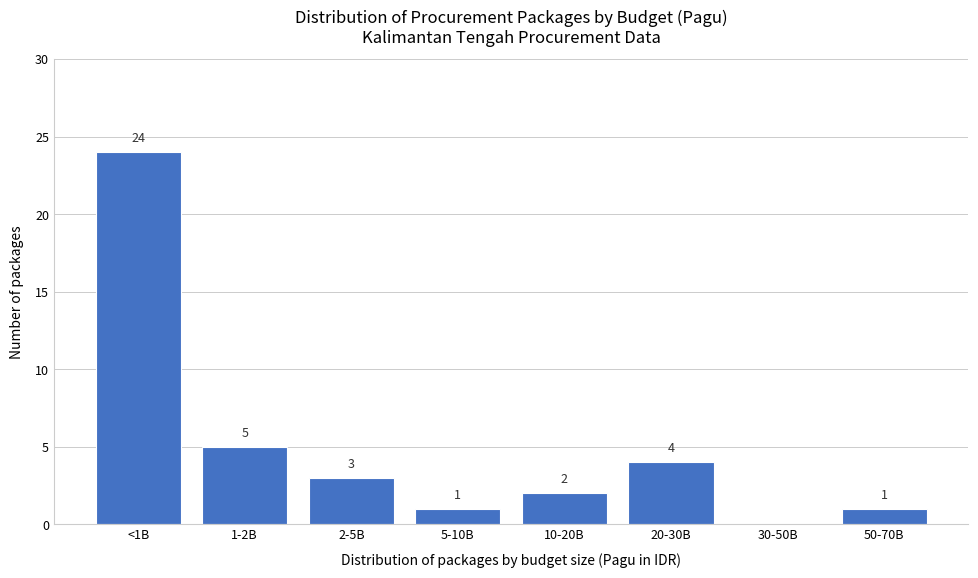

Reading left to right, what are all the values shown in this chart?

<1B=24	1-2B=5	2-5B=3	5-10B=1	10-20B=2	20-30B=4	30-50B=0	50-70B=1